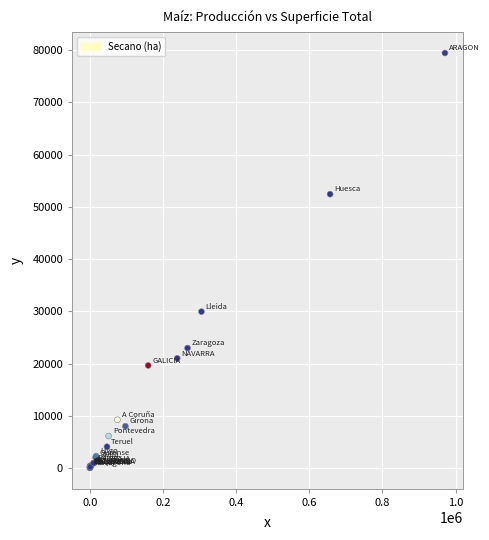

What Y value in the scatter plot is closest to 39735?

29934